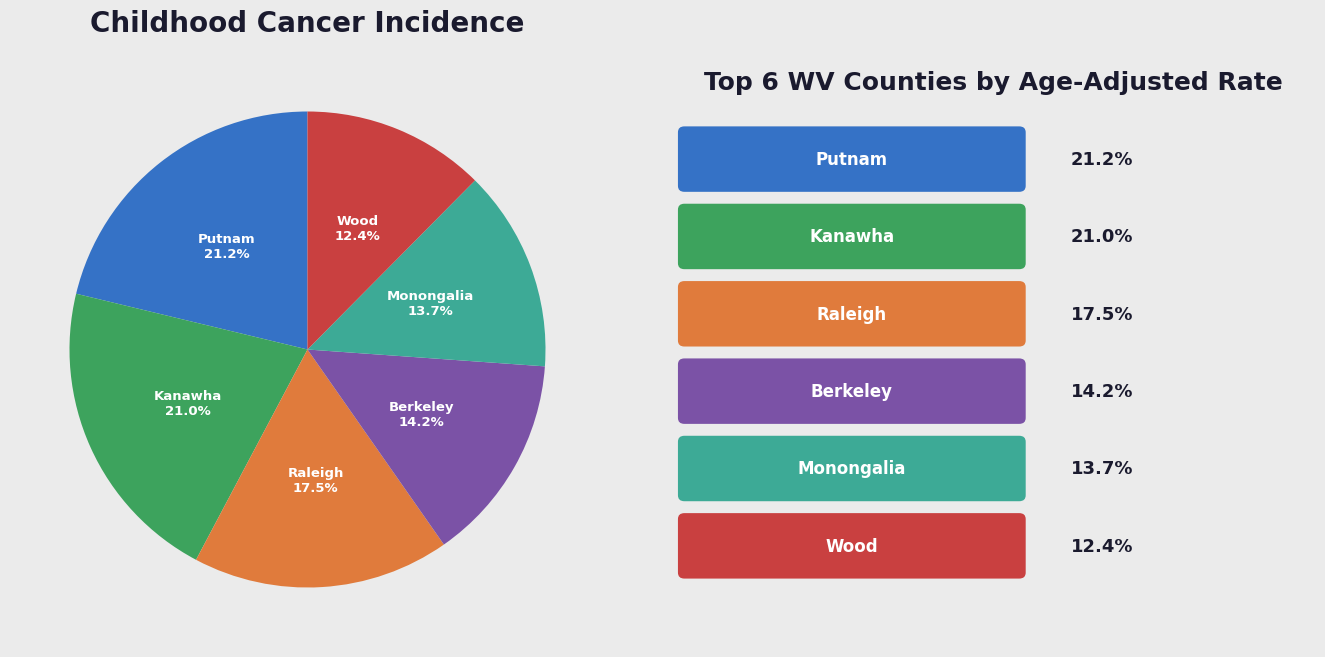

Does any single category account for the majority?

No